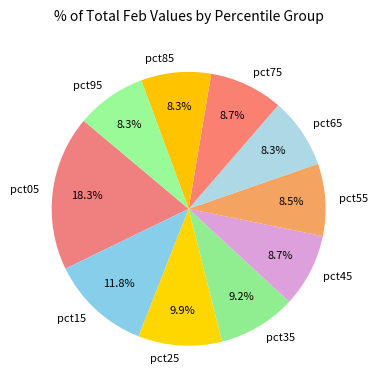

Does pct55 account for over 50% of the chart?

No